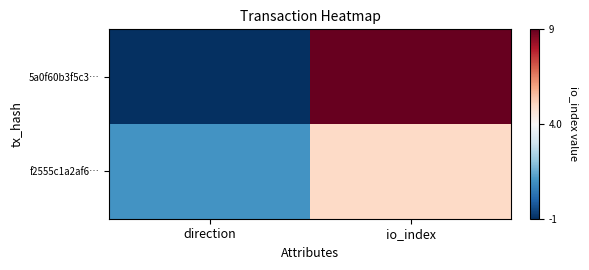

Reading right to left, transcribe all the data shown in this chart.

5a0f60b3f5c3…: io_index=9	direction=-1
f2555c1a2af6…: io_index=5	direction=1